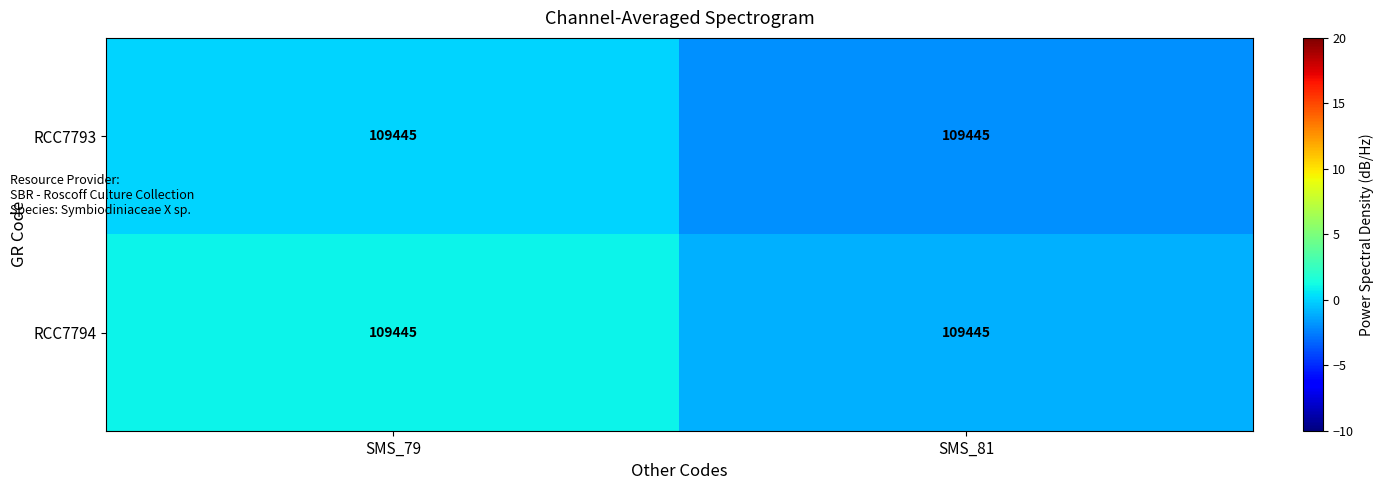

Which series has the largest total across all categories?

RCC7794